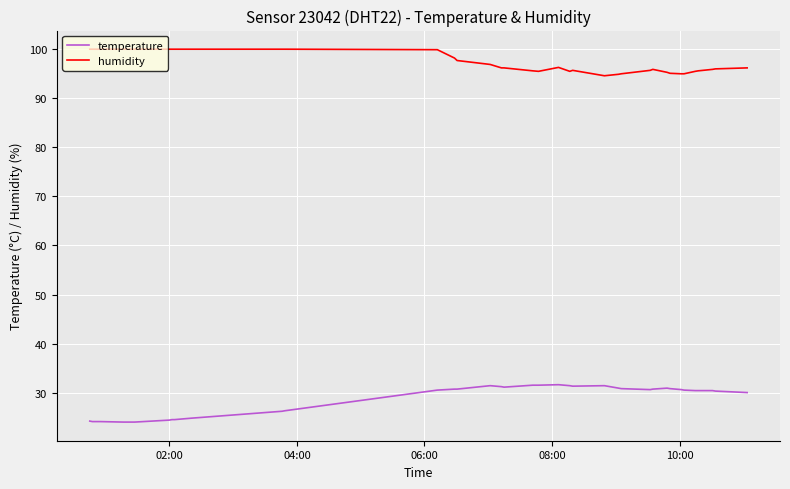

True or false: humidity and temperature intersect in this chart.

False